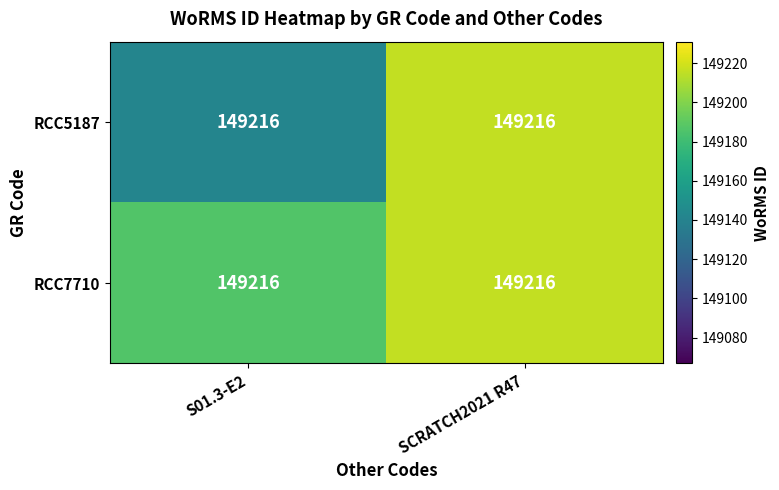

What is the difference between the maximum and minimum values in the RCC5187 series?

74.6